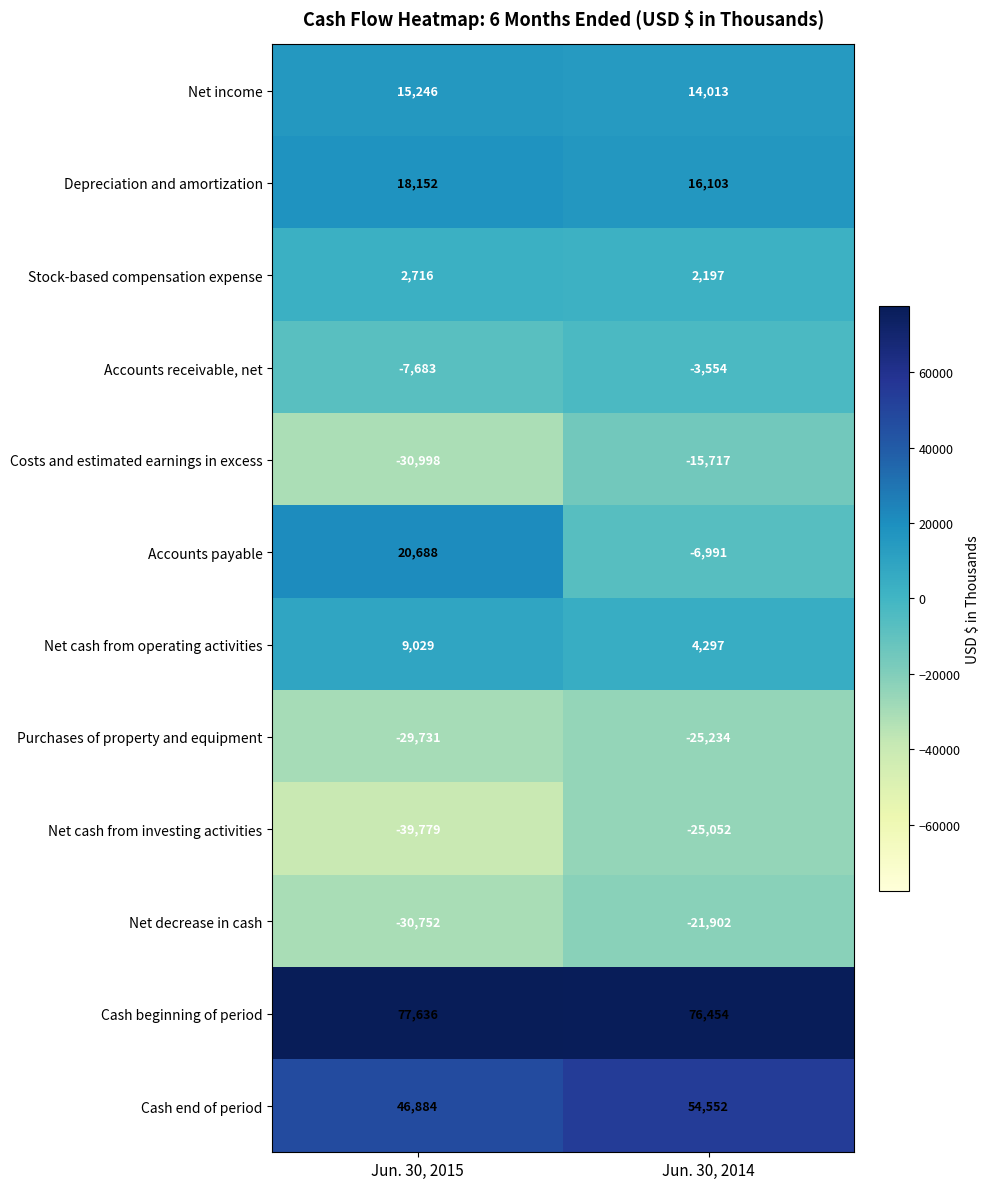

Read the Cash beginning of period value at Jun. 30, 2015, to the nearest 100.

77600